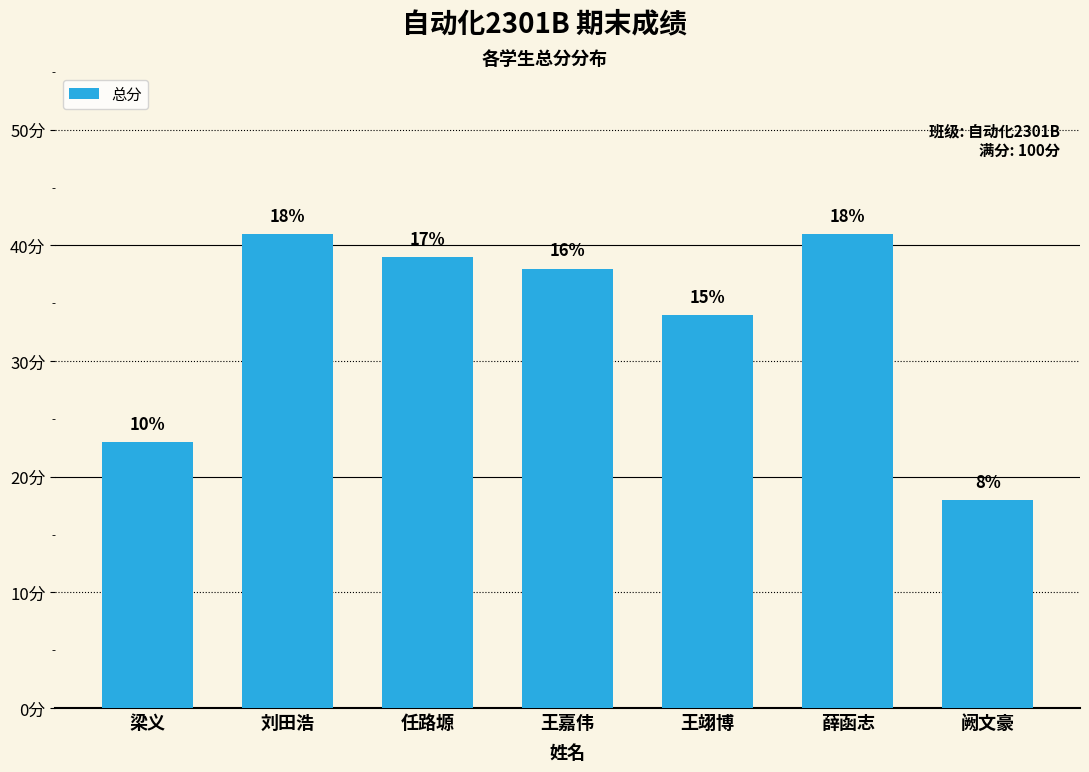

Are the bars horizontal?

No